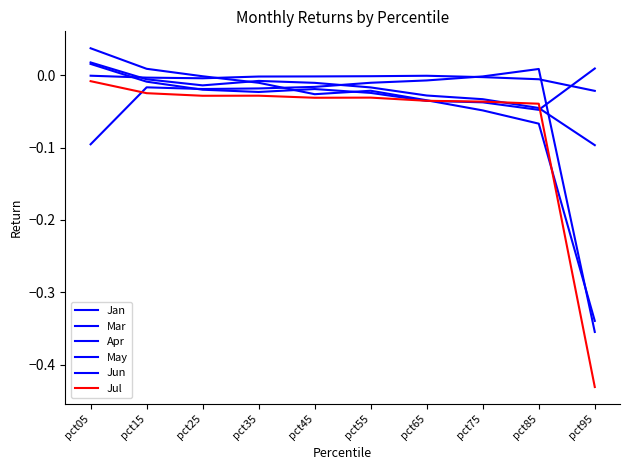

How many lines are shown in the chart?

6